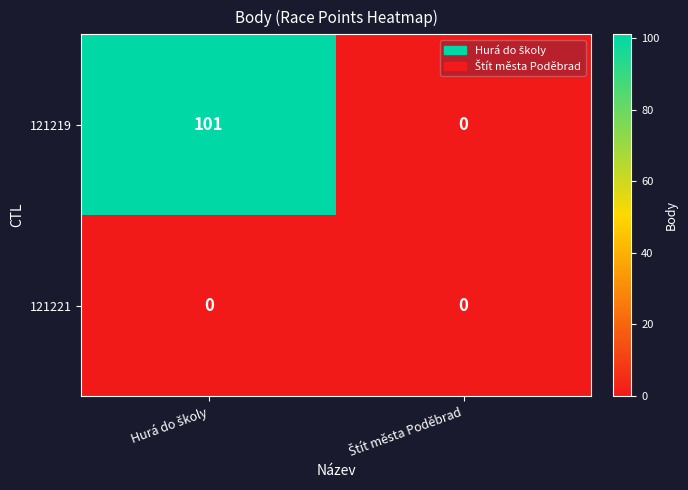

What is the greatest value displayed?

101